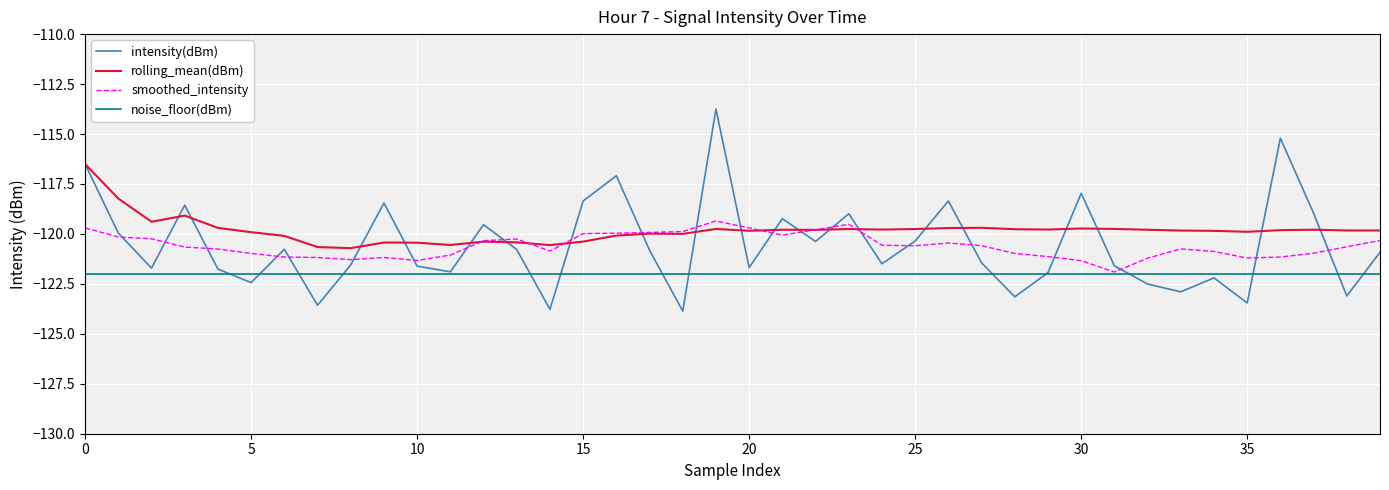

Which series has the largest range (max minus min)?

intensity(dBm)